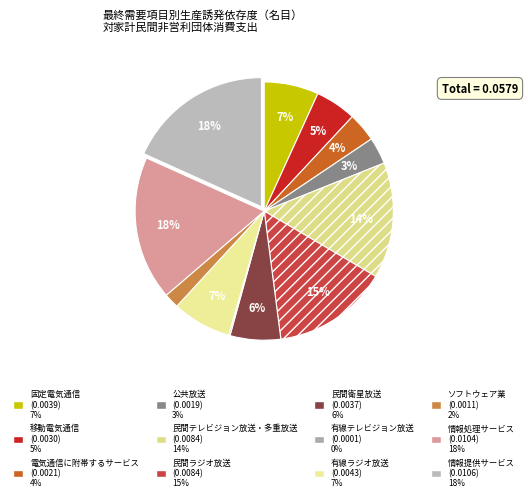

Which slice is the smallest?

有線テレビジョン放送